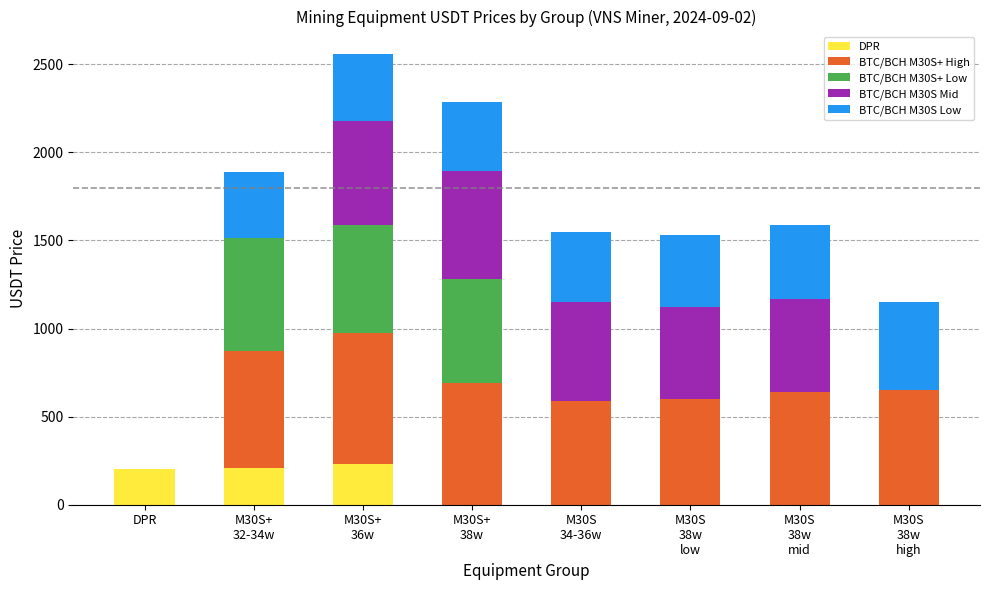

Is it true that DPR equals 0.0 at M30S
38w
low?

True